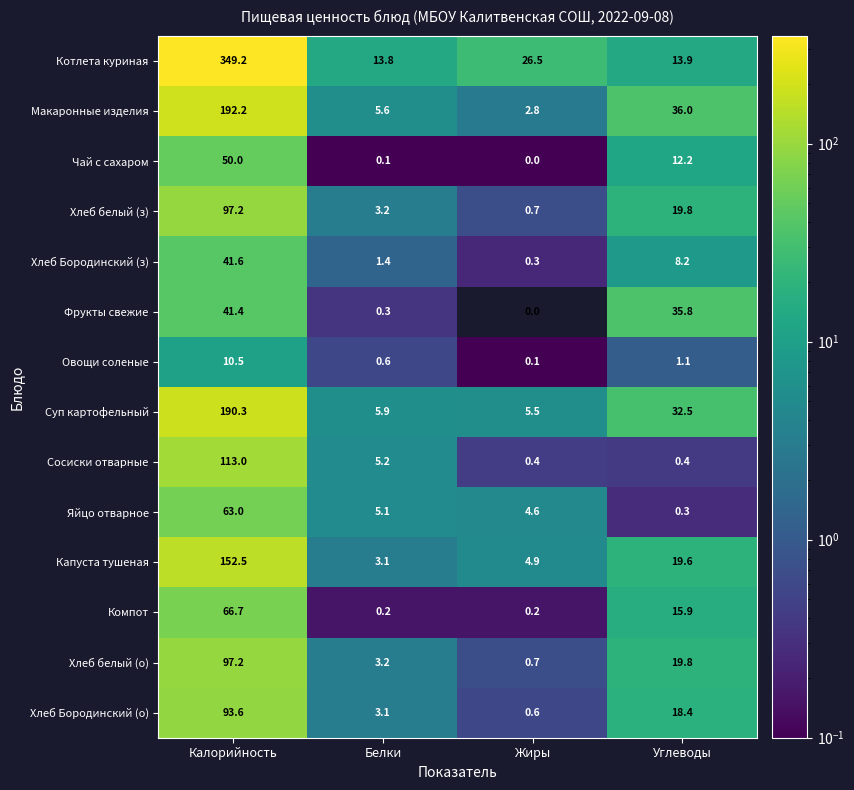

What is the spread (max minus min) of values at Калорийность?

338.7